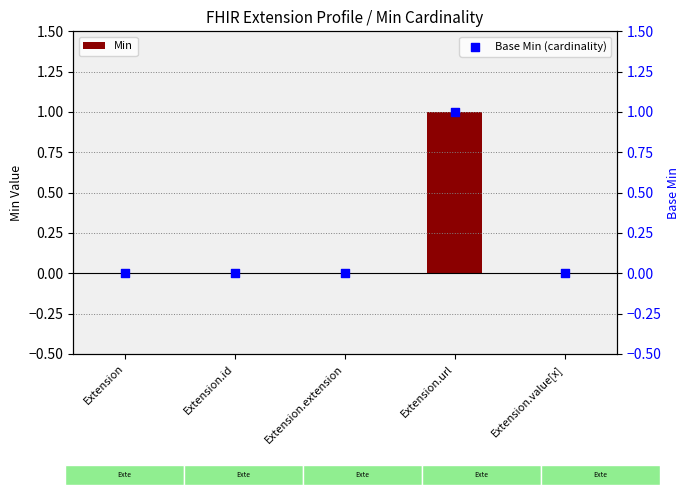

What are all the series names shown in the legend?

Min, Base Min (cardinality)